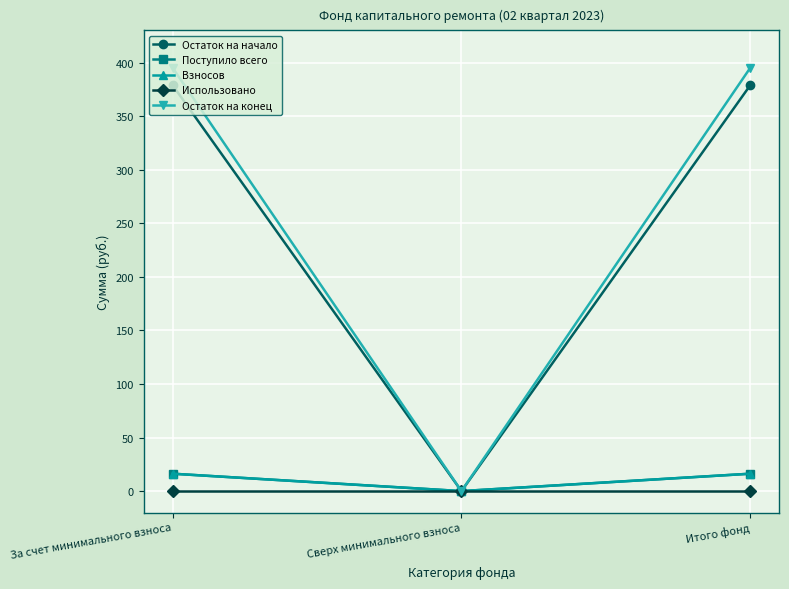

Reading right to left, transcribe all the data shown in this chart.

Остаток на начало: Итого фонд=379.0	Сверх минимального взноса=0.0	За счет минимального взноса=379.0
Поступило всего: Итого фонд=16.2	Сверх минимального взноса=0.0	За счет минимального взноса=16.2
Взносов: Итого фонд=16.2	Сверх минимального взноса=0.0	За счет минимального взноса=16.2
Использовано: Итого фонд=0.0	Сверх минимального взноса=0.0	За счет минимального взноса=0.0
Остаток на конец: Итого фонд=395.2	Сверх минимального взноса=0.0	За счет минимального взноса=395.2